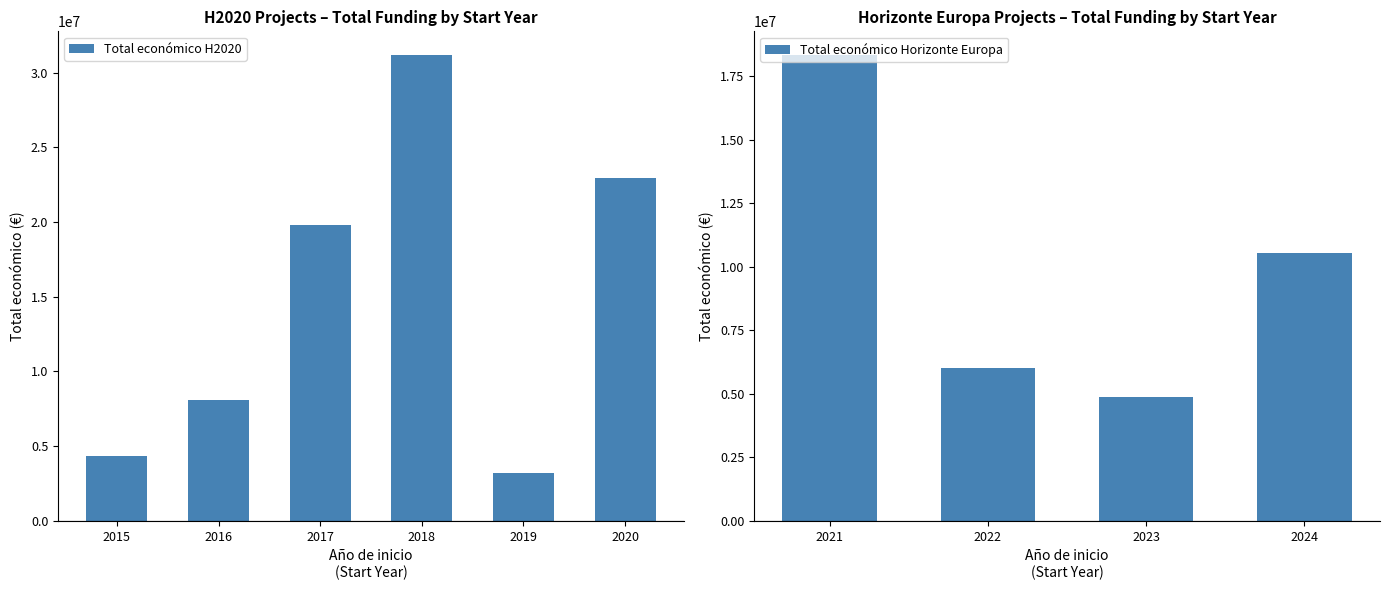

What is the difference between the second highest and second lowest values in the Total económico H2020 series?

18591465